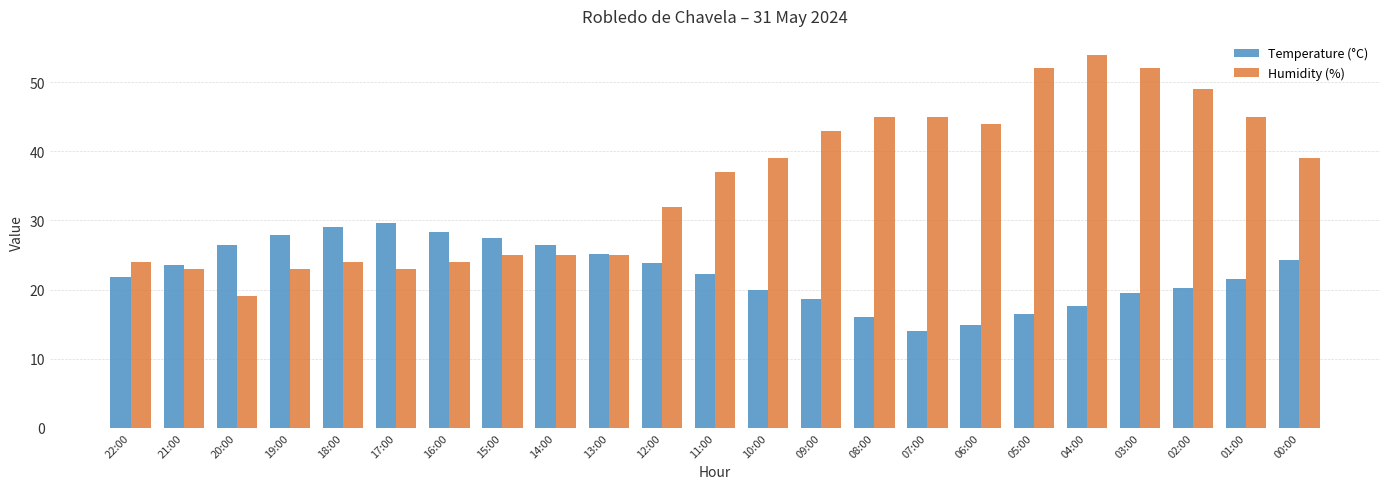

Rank the series by their average value, from lowest to highest.

Temperature (°C), Humidity (%)